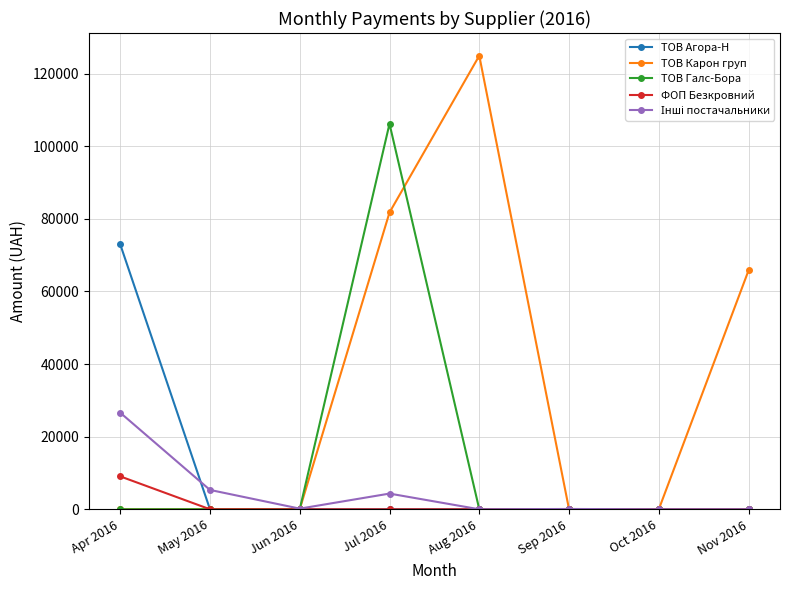

Which category has the highest value in the ТОВ Агора-Н series?

Apr 2016